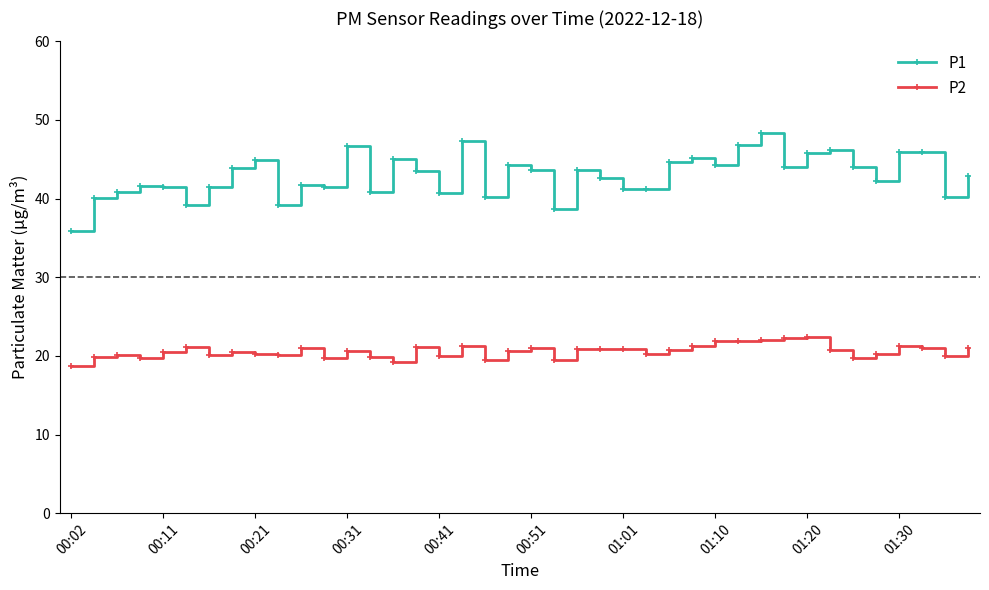

What is the average value of the P2 series?

20.6